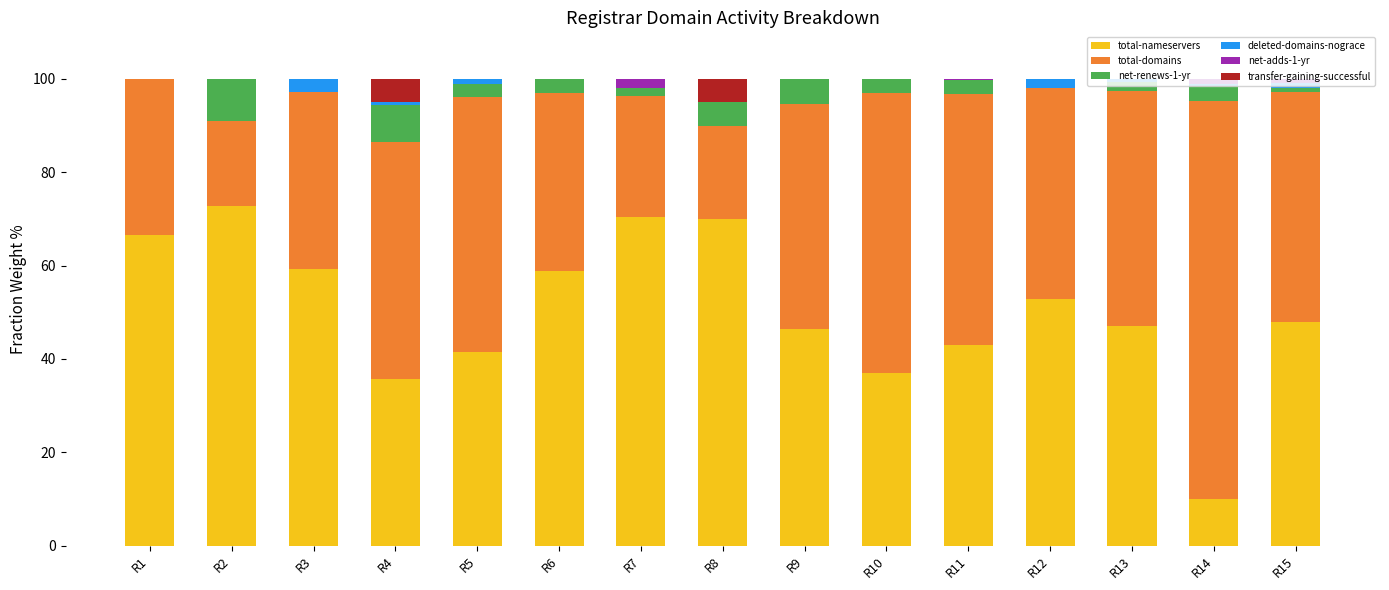

How many data points does each series have?

15